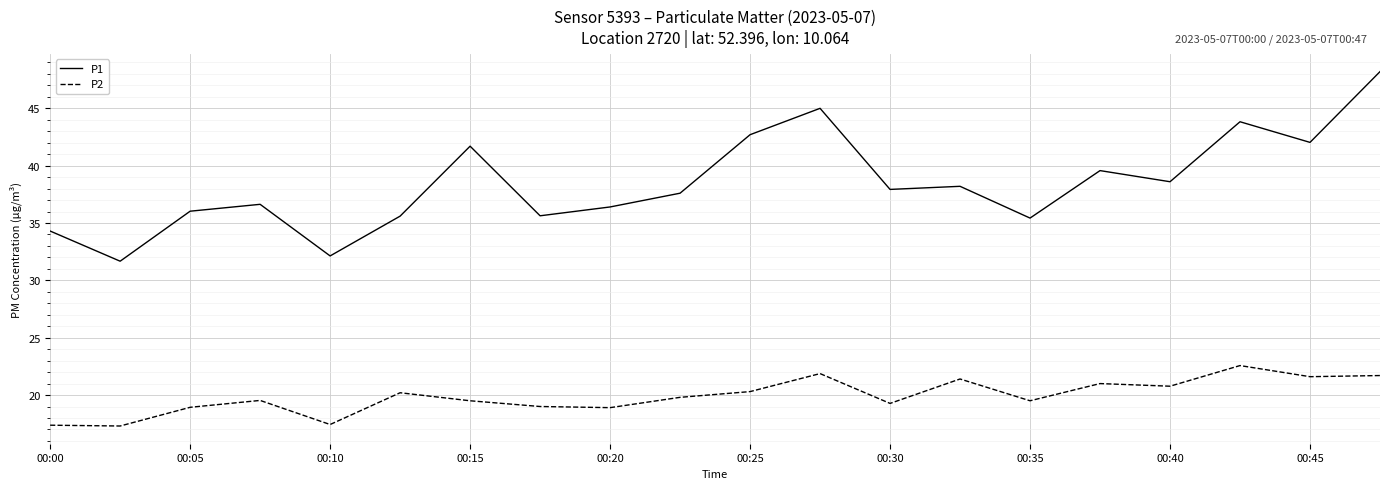

What is the minimum value for P1?

31.7